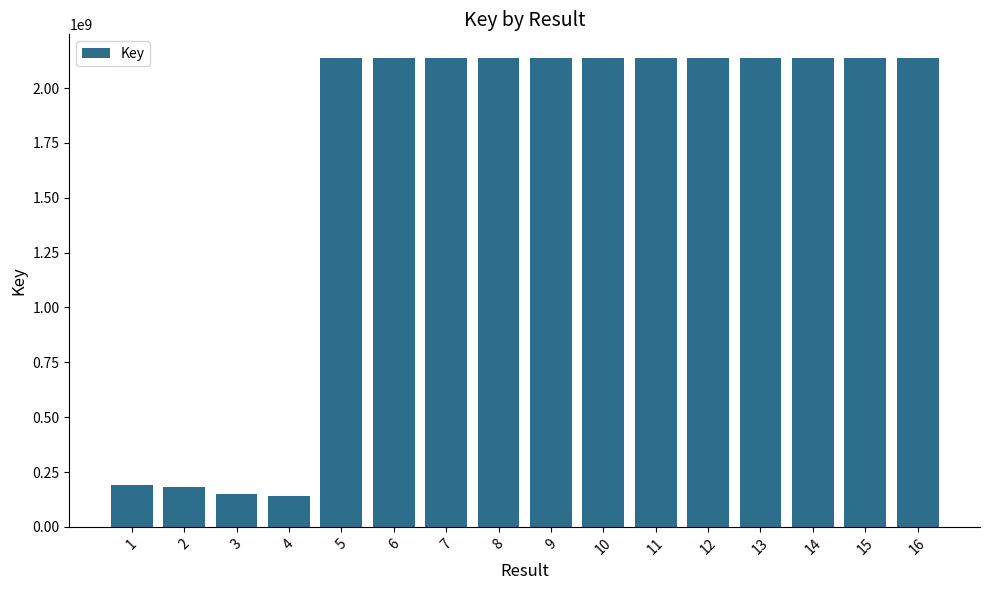

What is the value of the 1st bar from the left?

191200359